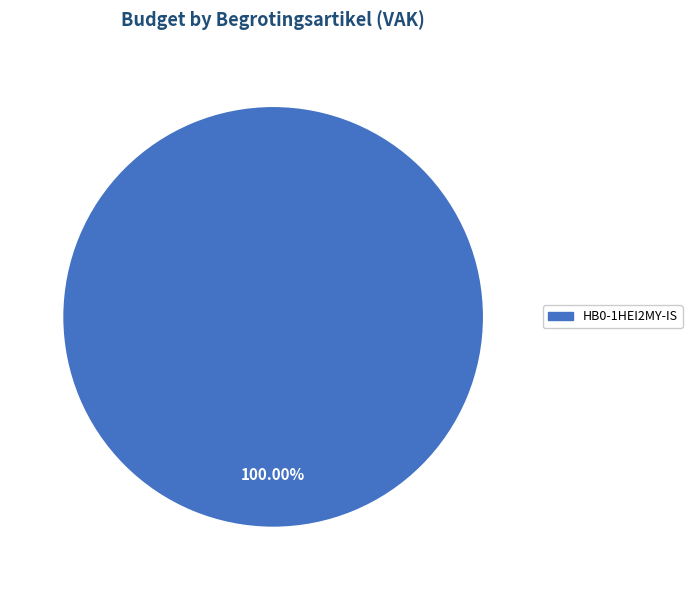

Is there a majority slice in this chart?

Yes